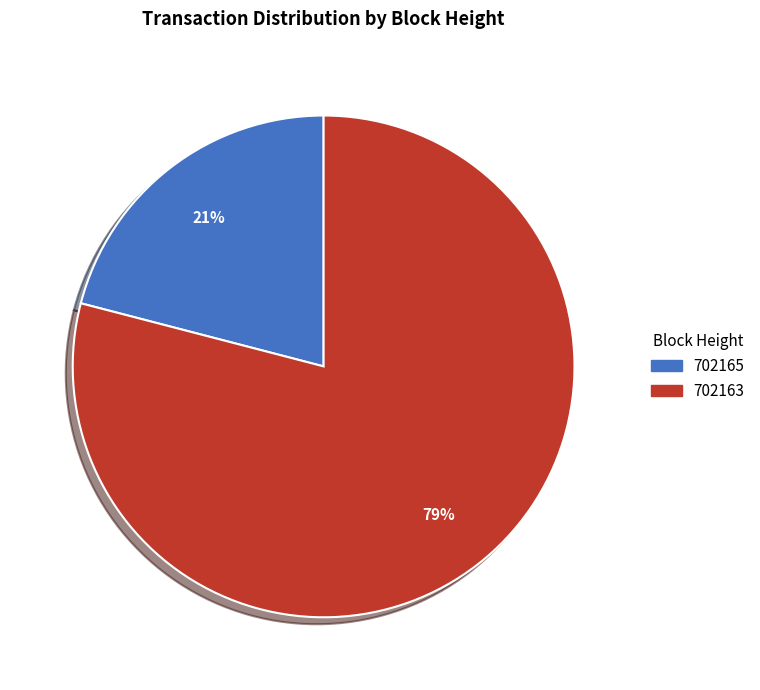

Is it true that 702163 is 79% of the pie?

True